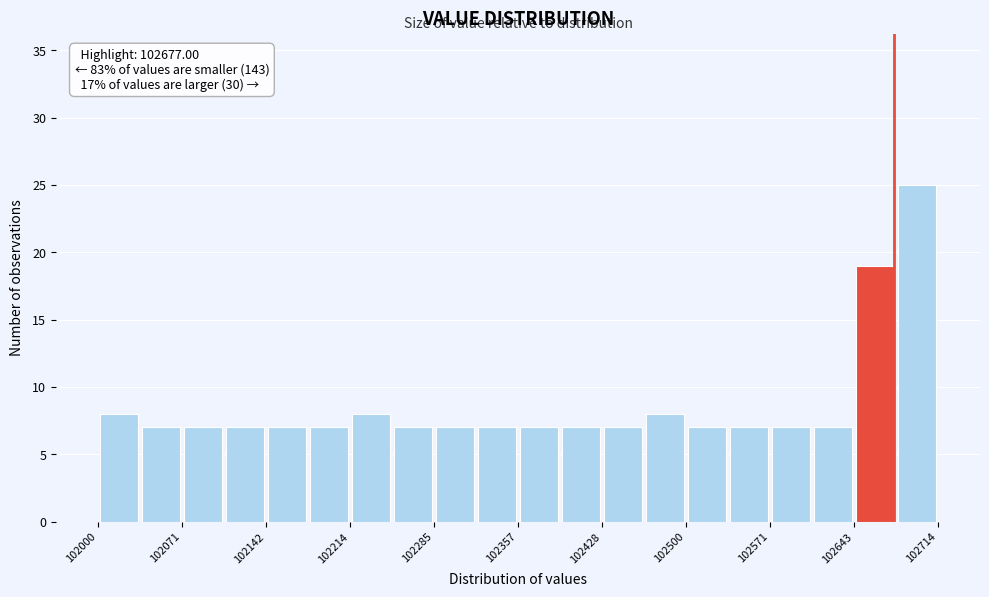

Read against the x-axis, roughly where is the centre of the tallest bar?

102700